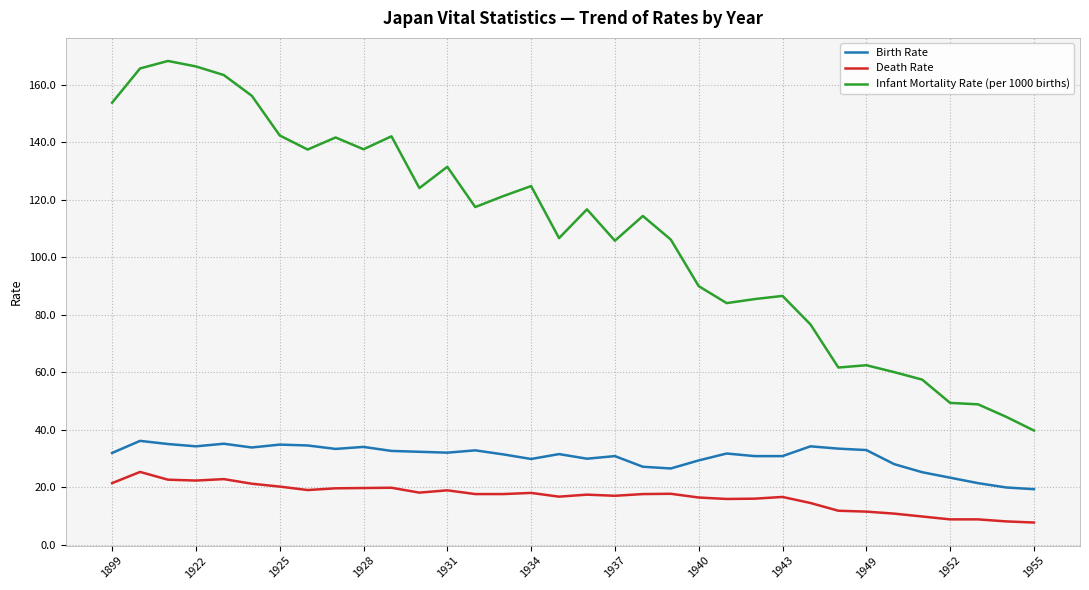

List the series in order of their overall mean, highest first.

Infant Mortality Rate (per 1000 births), Birth Rate, Death Rate